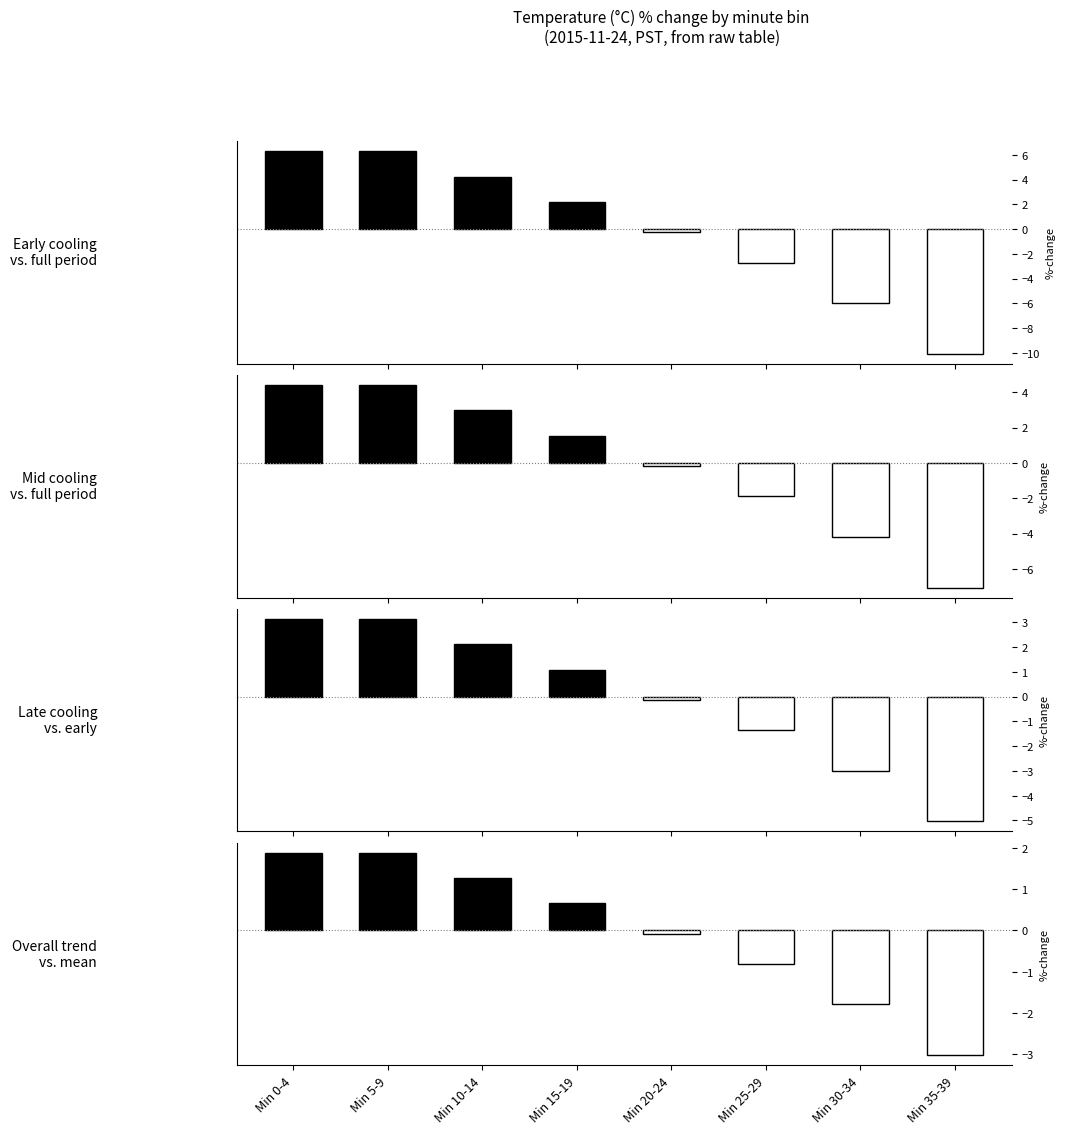

Which series has the largest total across all categories?

Overall trend
vs. mean